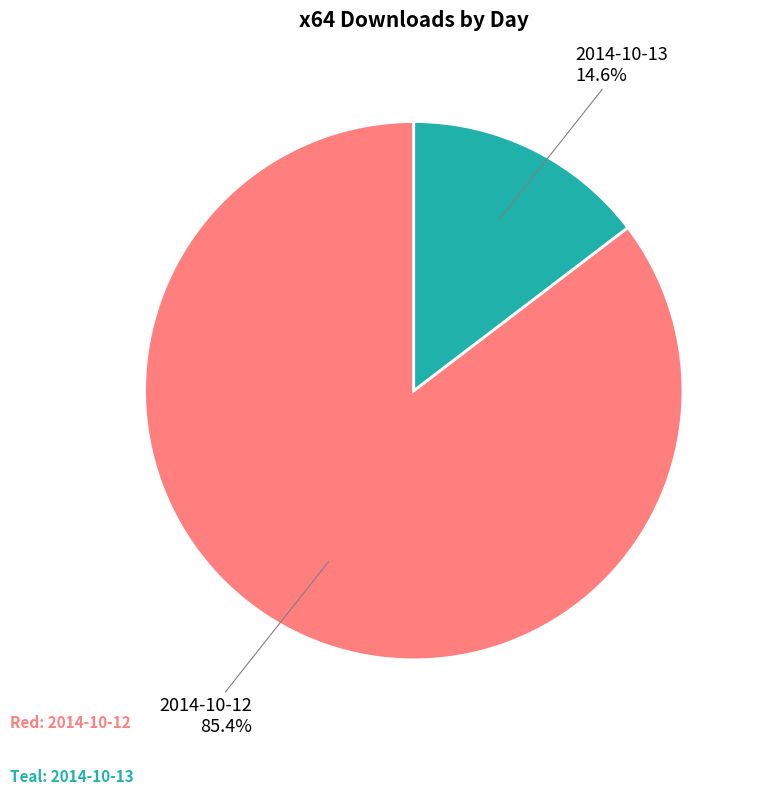

How many slices are in this pie chart?

2